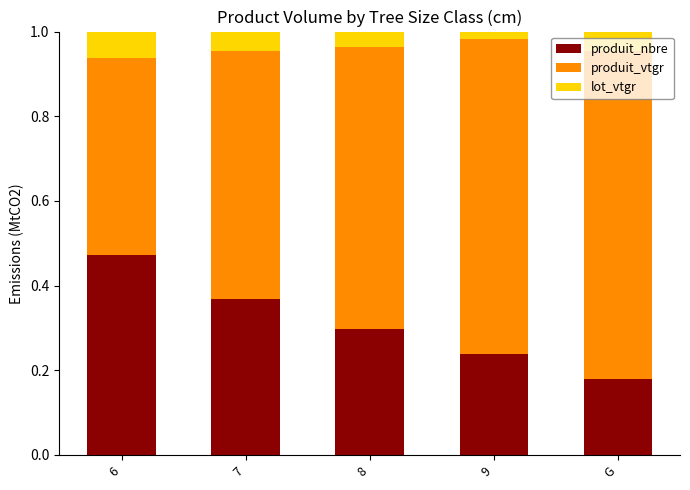

Count the produit_nbre values in the range 0 to 1.

5